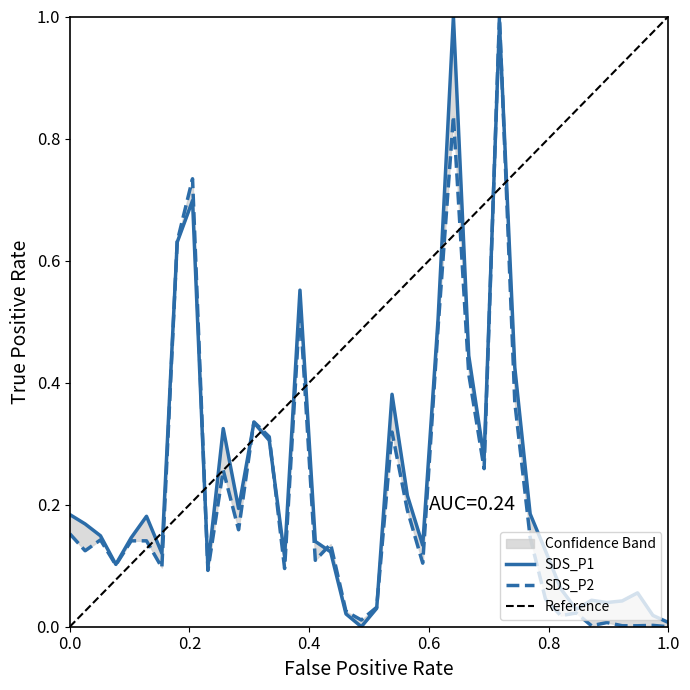

Does the chart display data point markers on the line(s)?

No